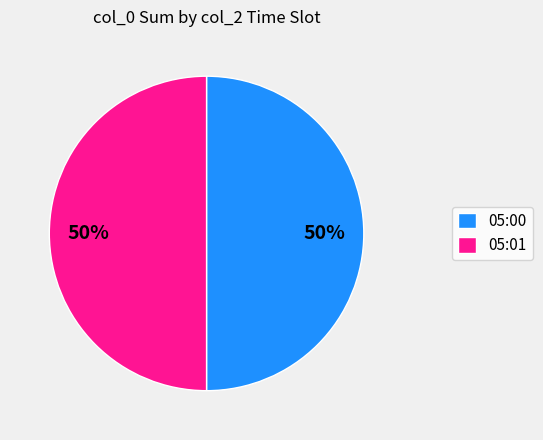

The 05:01 slice represents 44% of the pie. True or false?

False